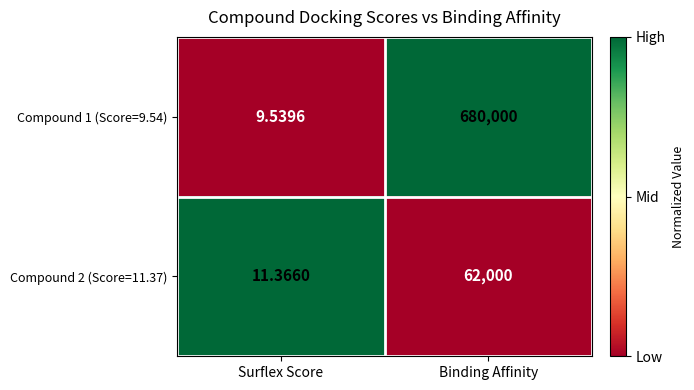

Which series has the largest total across all categories?

Compound 1 (Score=9.54)